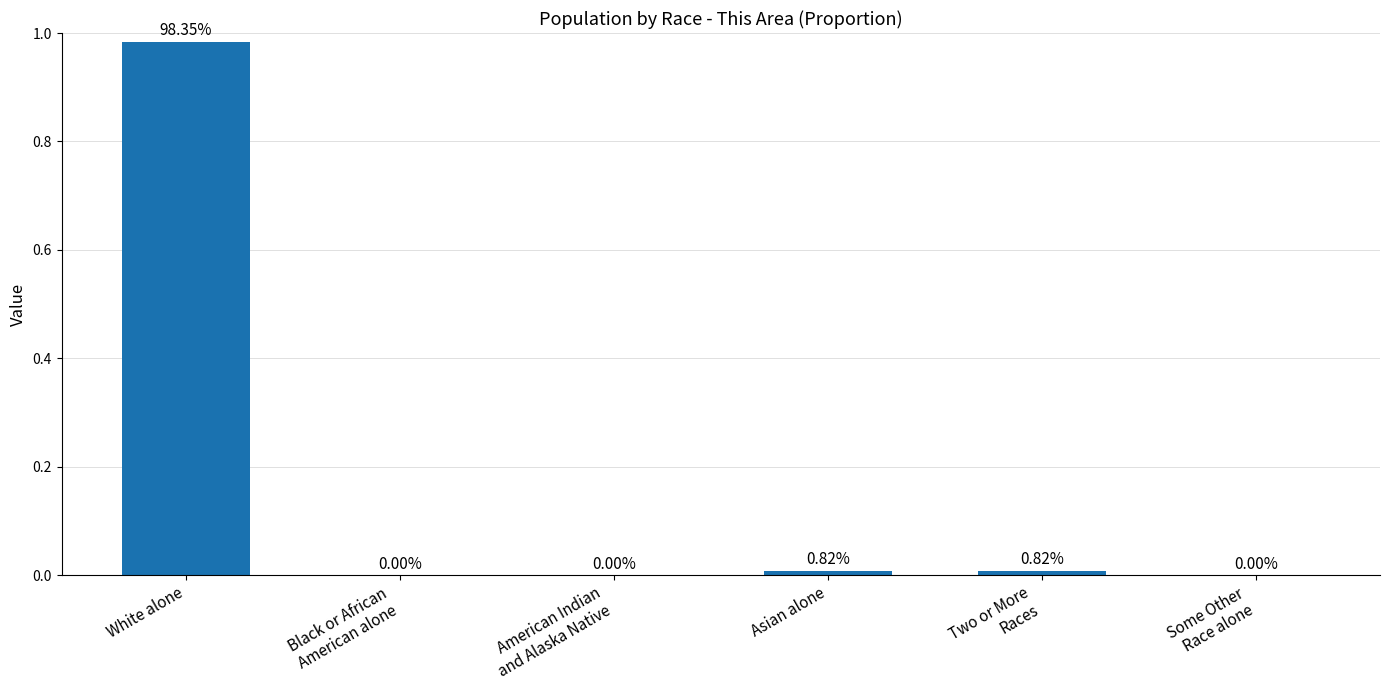

Which label corresponds to the largest value in the chart?

White alone